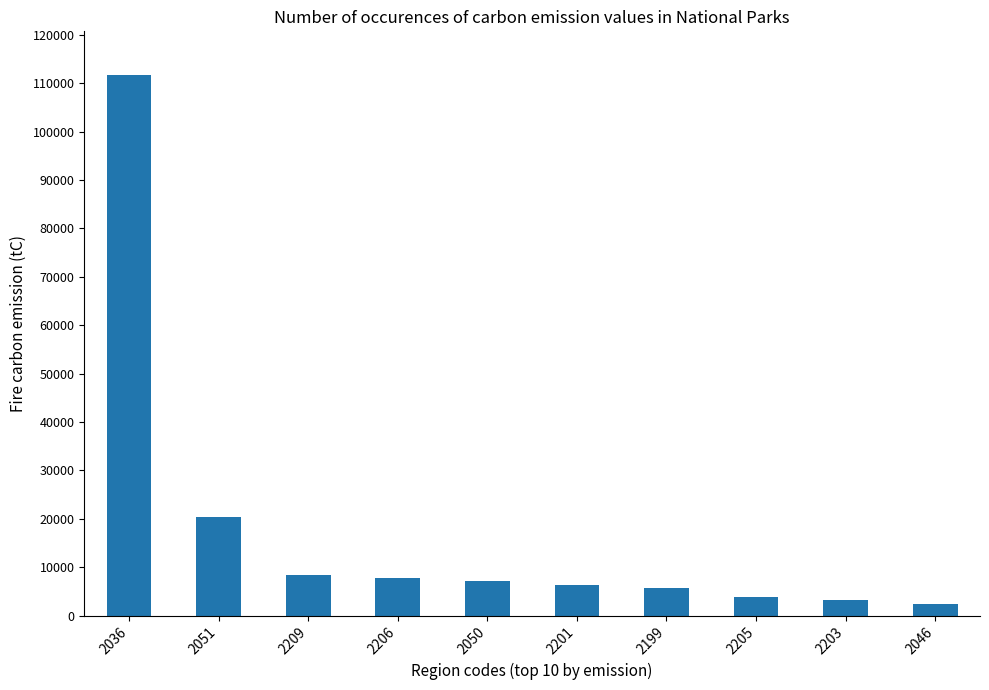

Reading left to right, list all the values displayed in this chart.

2036=111780.0	2051=20464.0	2209=8395.1	2206=7742.1	2050=7120.3	2201=6345.4	2199=5652.0	2205=3915.5	2203=3151.1	2046=2455.2